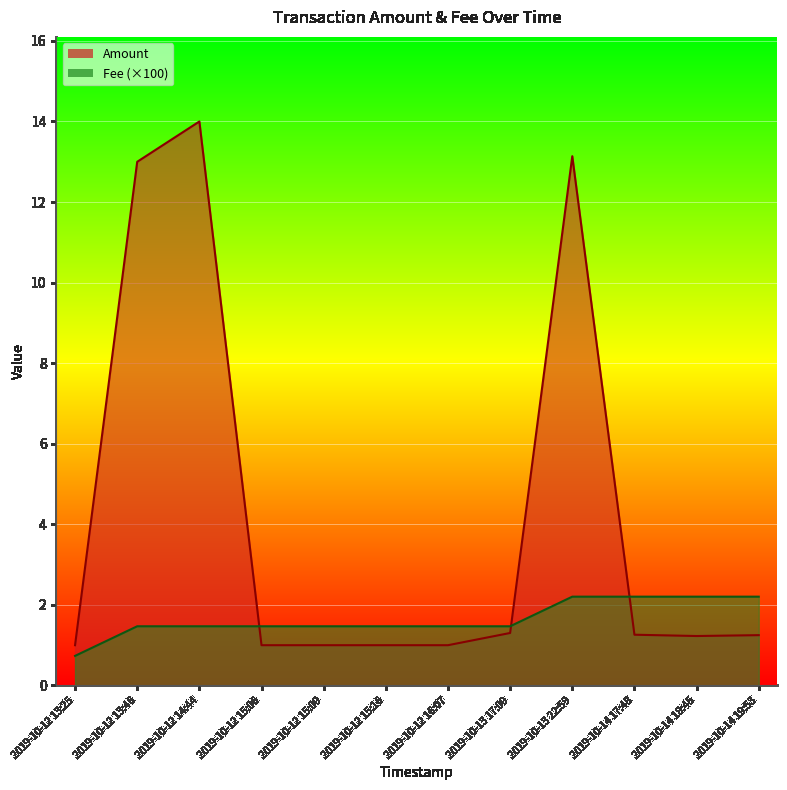

Between 2019-10-13 22:59 and 2019-10-13 17:09, which series saw the biggest shift?

Amount